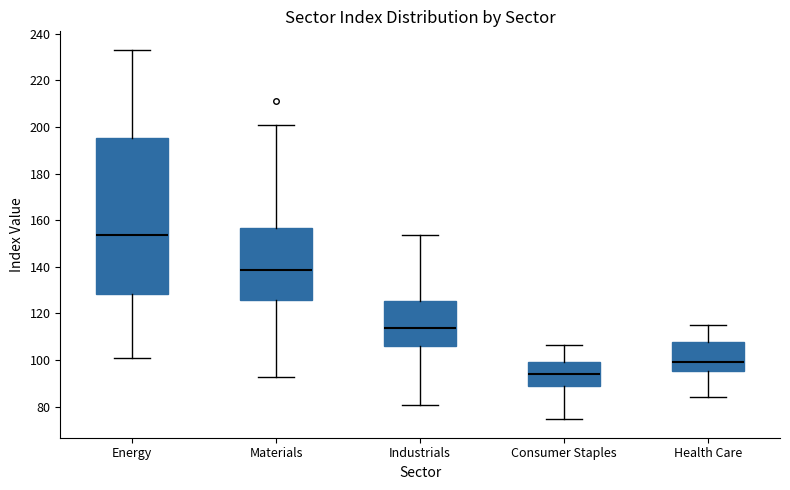

Where does the lower whisker of the box for Energy end on the y-axis? The values are not printed on the chart, so give them approximately, as read against the axis.

100